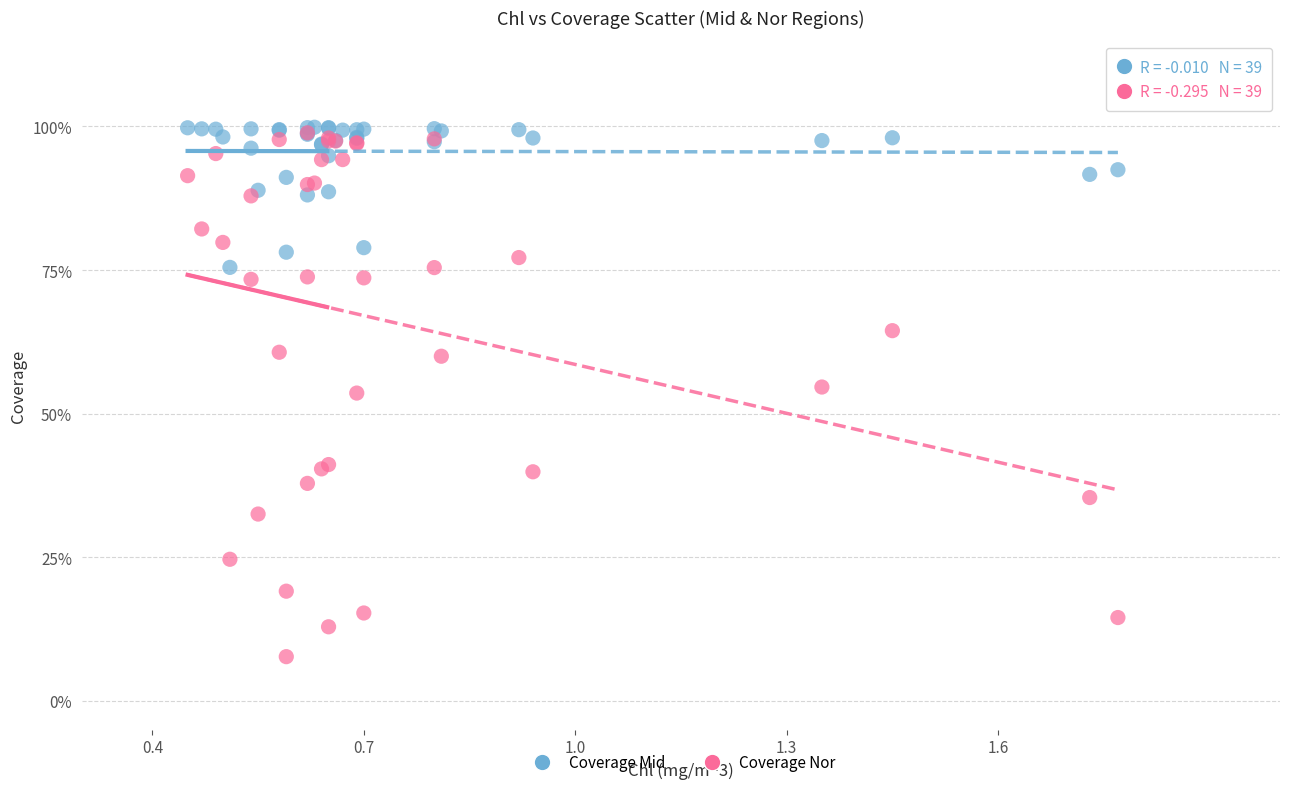

Which series has the widest spread of Y values?

Coverage Nor